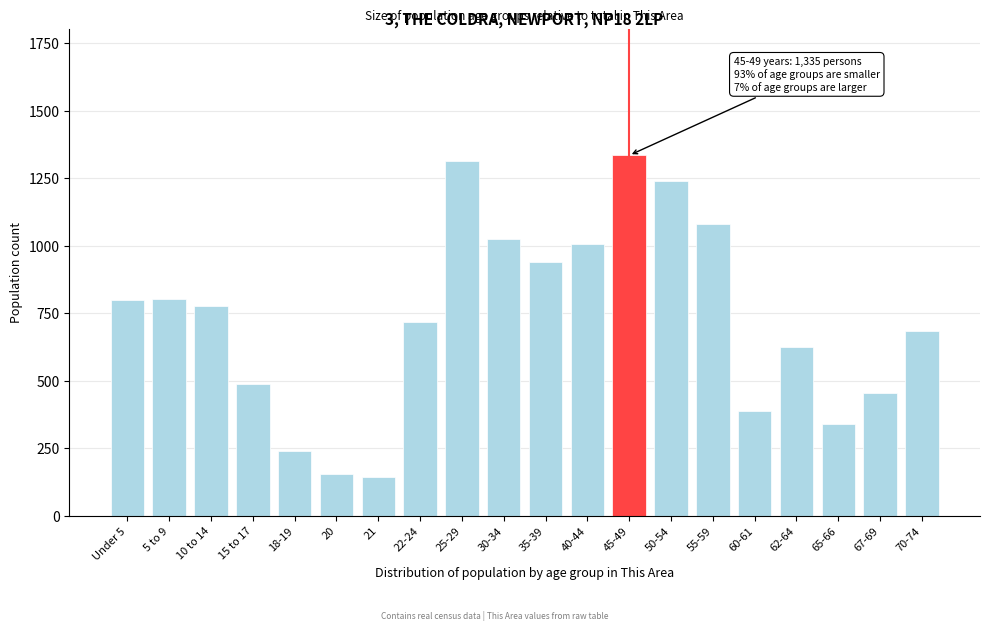

What is the greatest value displayed?

1335